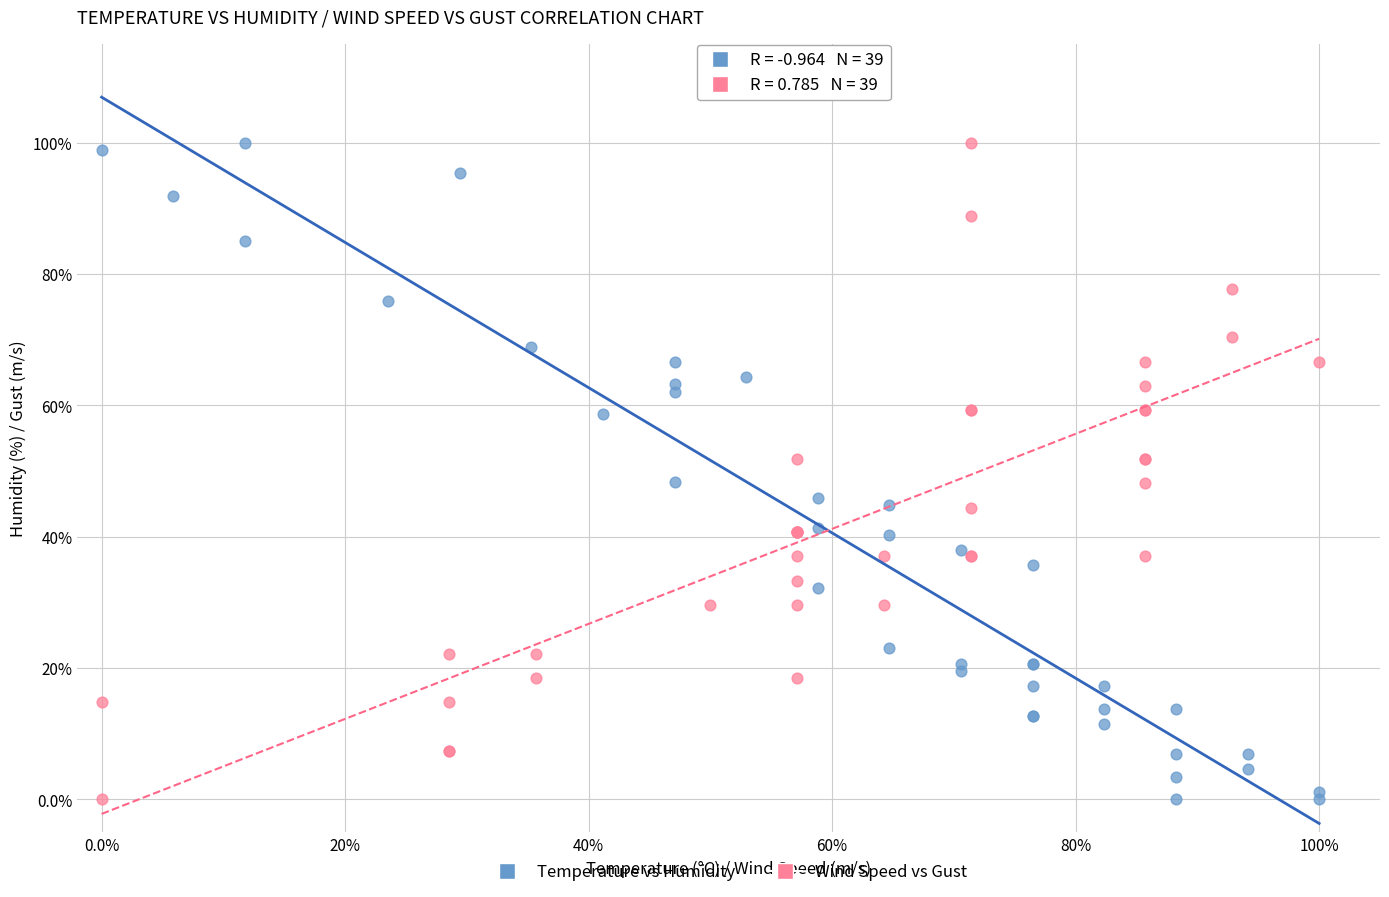

What are all the series names shown in the legend?

Temperature vs Humidity, Wind Speed vs Gust